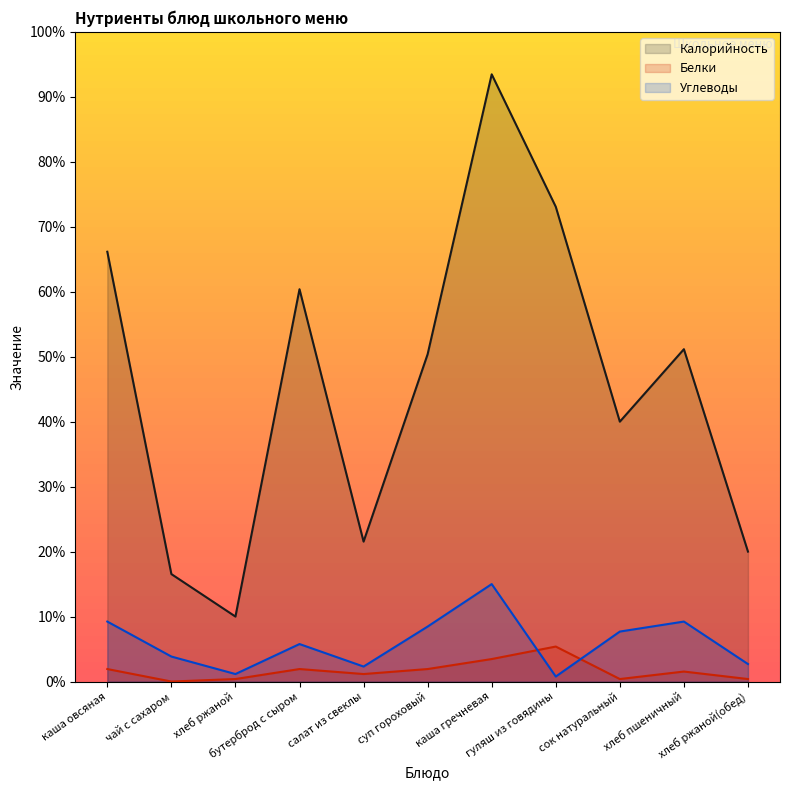

True or false: Белки has a value of 1.9 at суп гороховый.

True